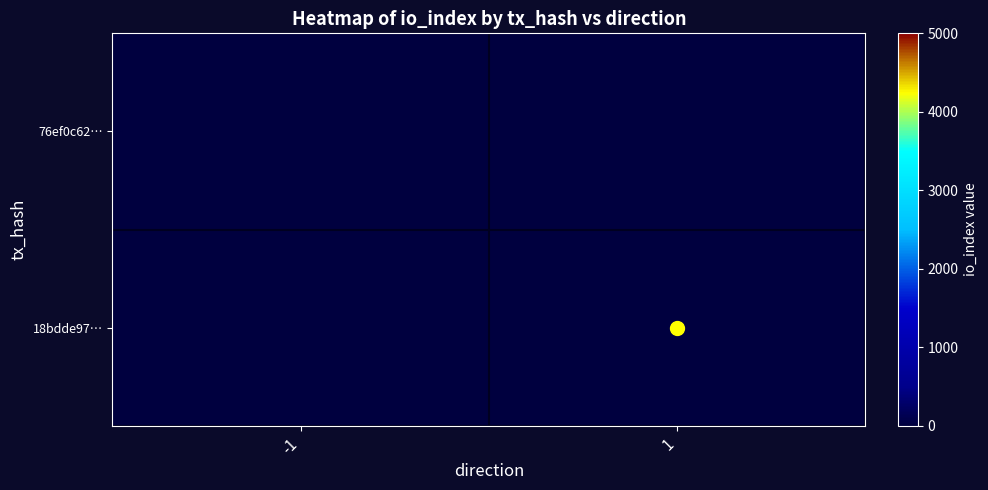

Reading left to right, what are all the values shown in this chart?

76ef0c62…: -1=0	1=0
18bdde97…: -1=0	1=2